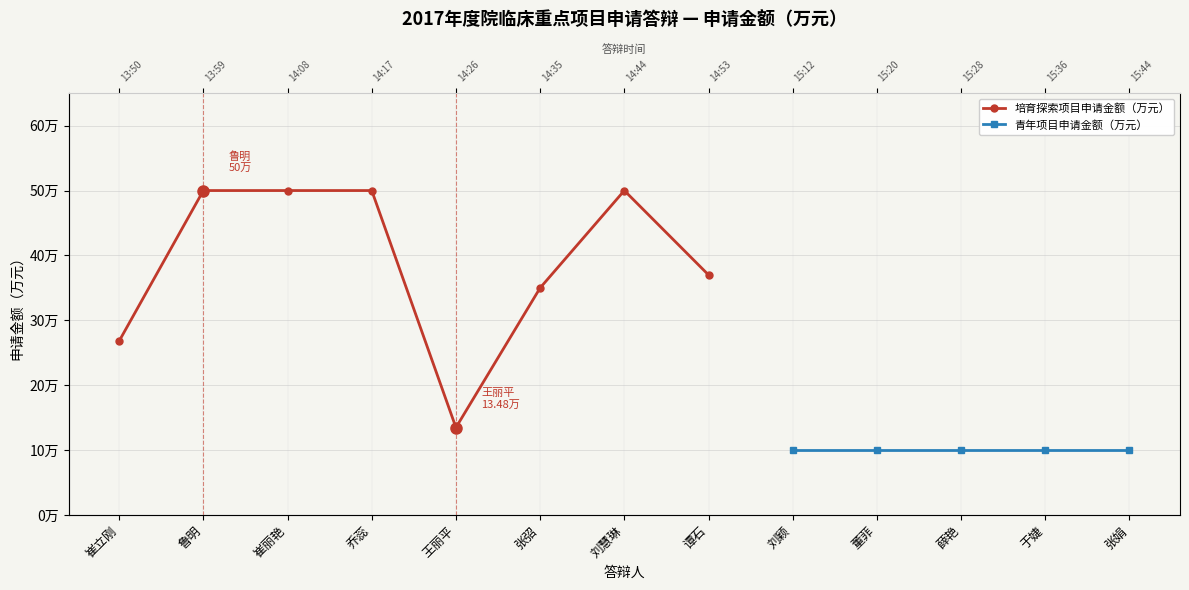

What is the highest value of the 培育探索项目申请金额（万元） series?

50.0